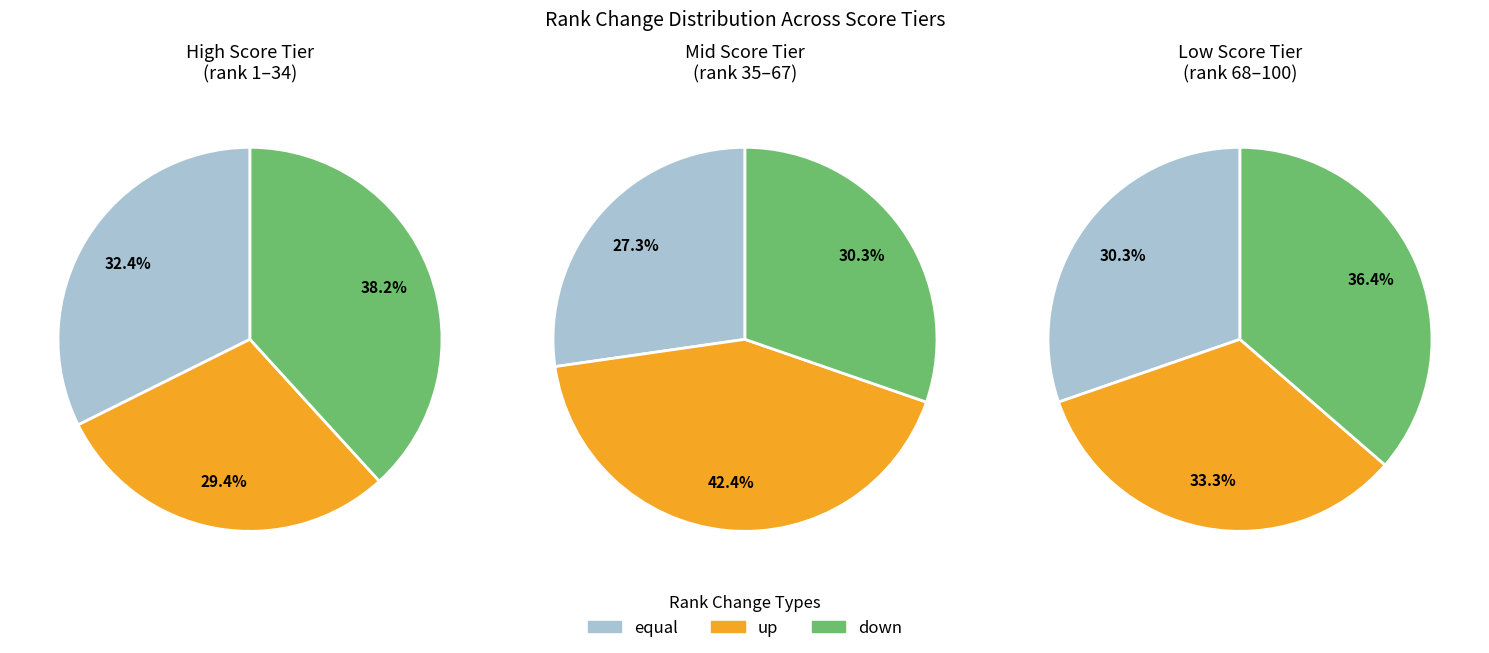

Is the sum of down and equal greater than half?

Yes